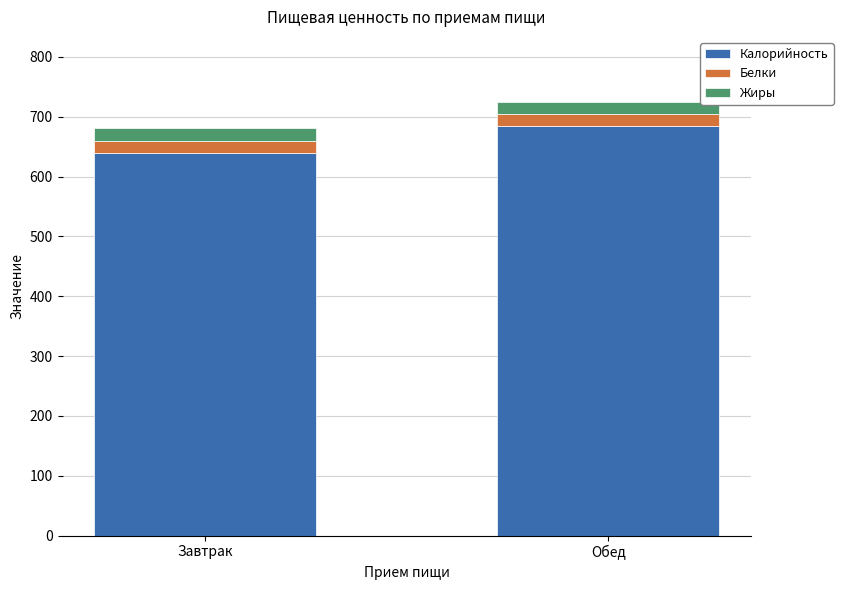

How many data points does each series have?

2